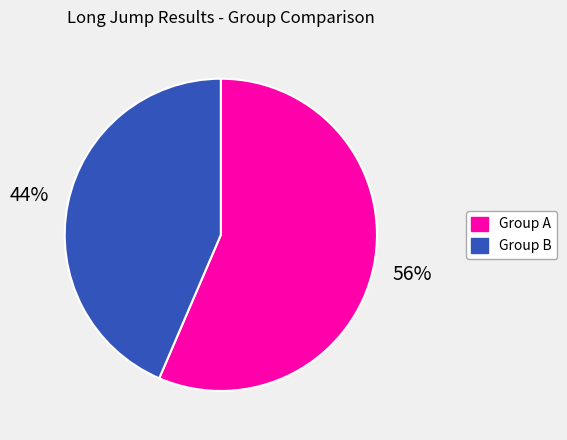

How many slices are in this pie chart?

2